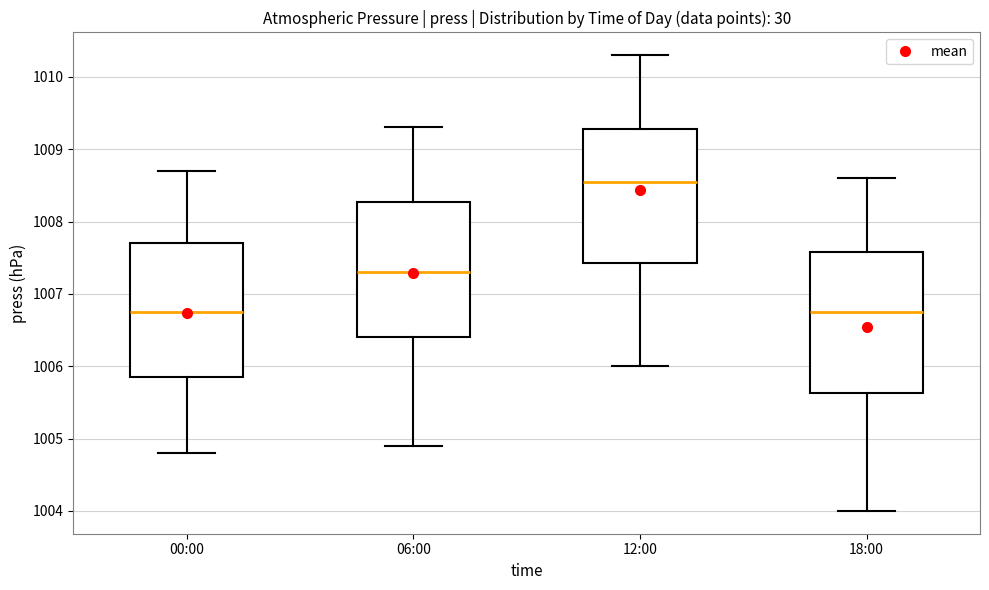

Where does the median line of the box for 06:00 sit on the y-axis? The values are not printed on the chart, so give them approximately, as read against the axis.

1007.3